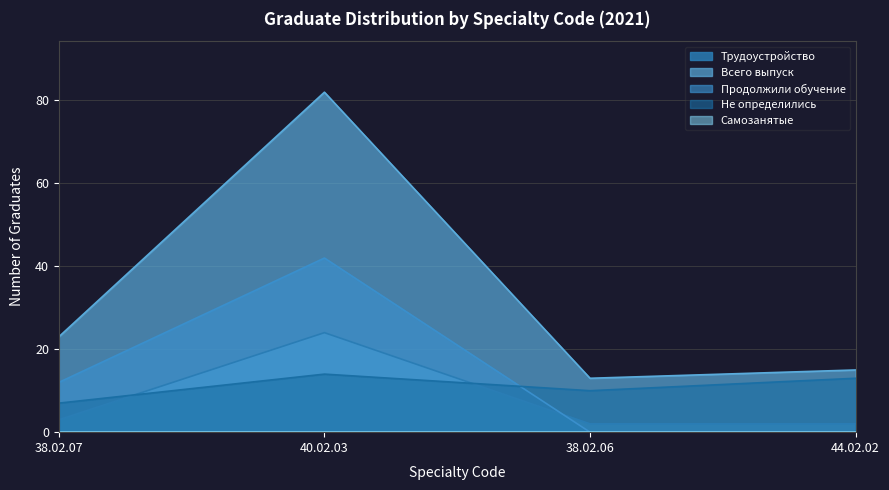

At which category is the sum across all series the highest?

40.02.03